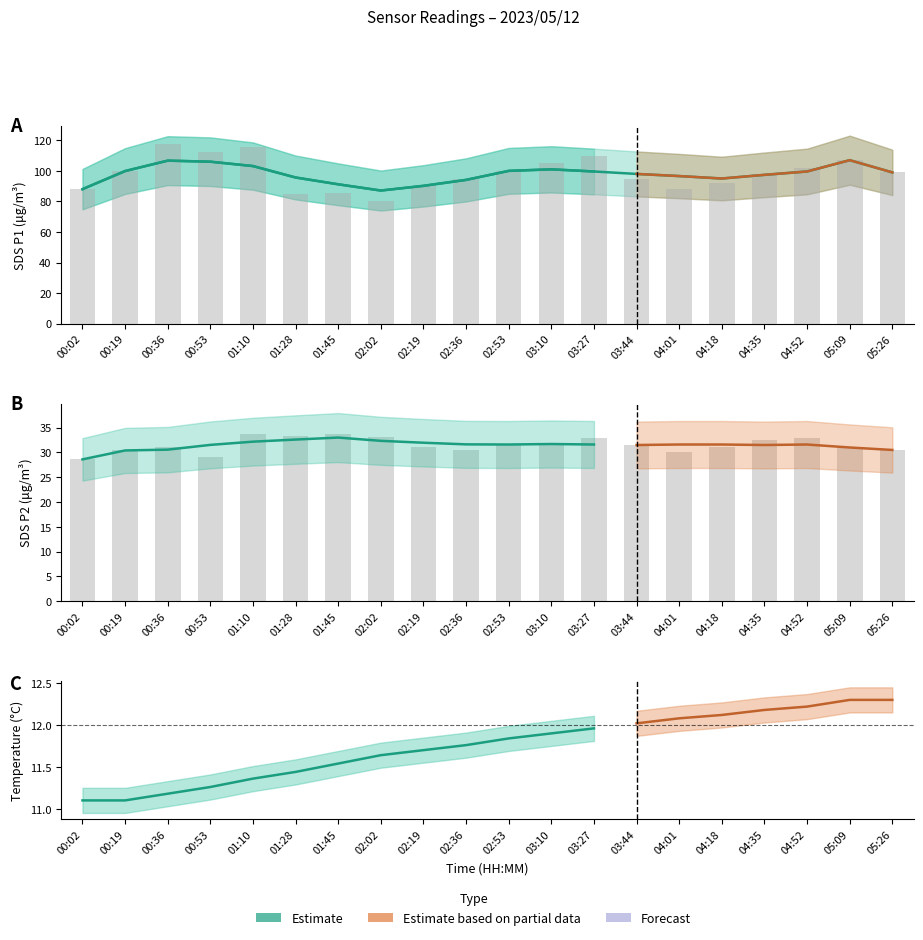

Rank the series by their maximum value, from highest to lowest.

SDS_P1, SDS_P2